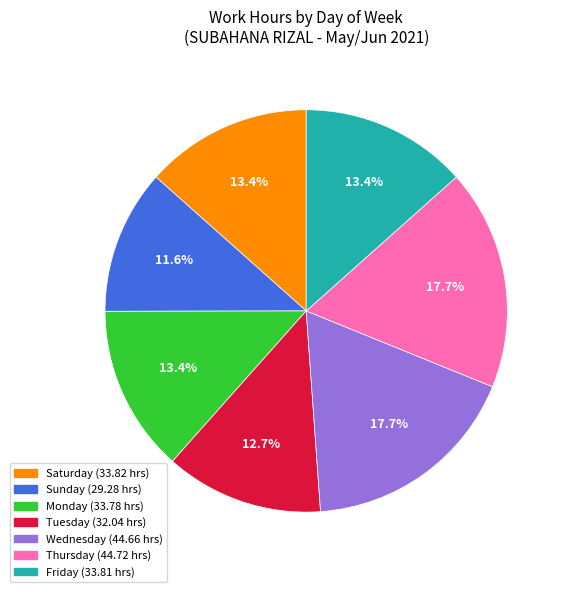

Is there any slice that represents more than half of the pie?

No